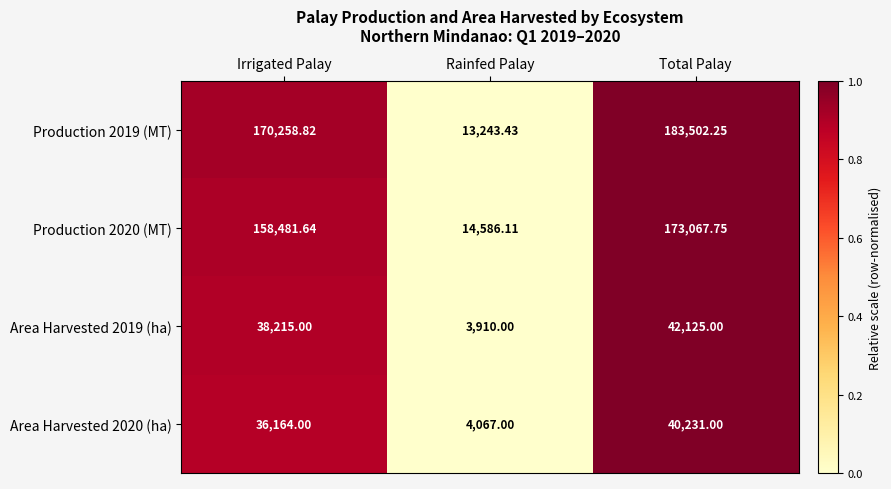

Which series changed the most between Irrigated Palay and Total Palay?

Production 2020 (MT)